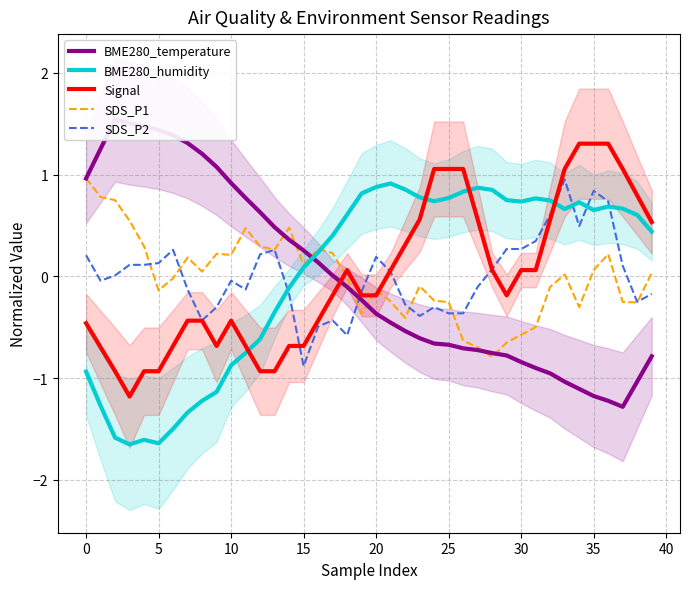

Rank the series by their maximum value, from highest to lowest.

BME280_temperature, Signal, SDS_P1, SDS_P2, BME280_humidity